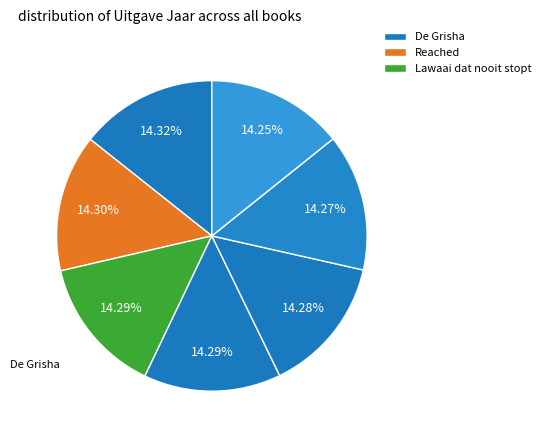

To the nearest percent, what is the average slice percentage?

14%